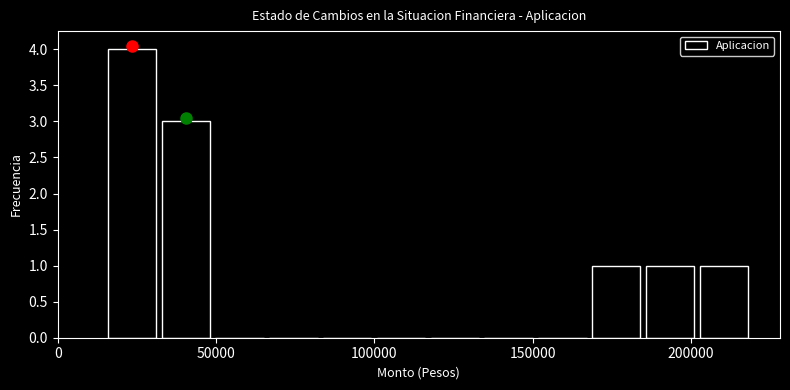

Read against the x-axis, roughly where is the centre of the tallest bar?

25000